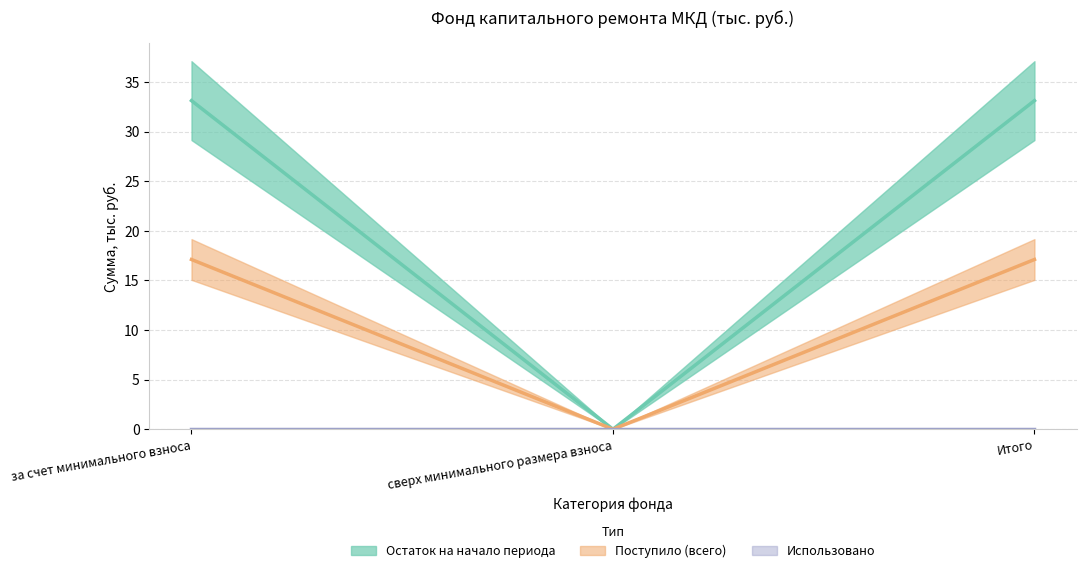

What is the greatest value displayed?

33.1